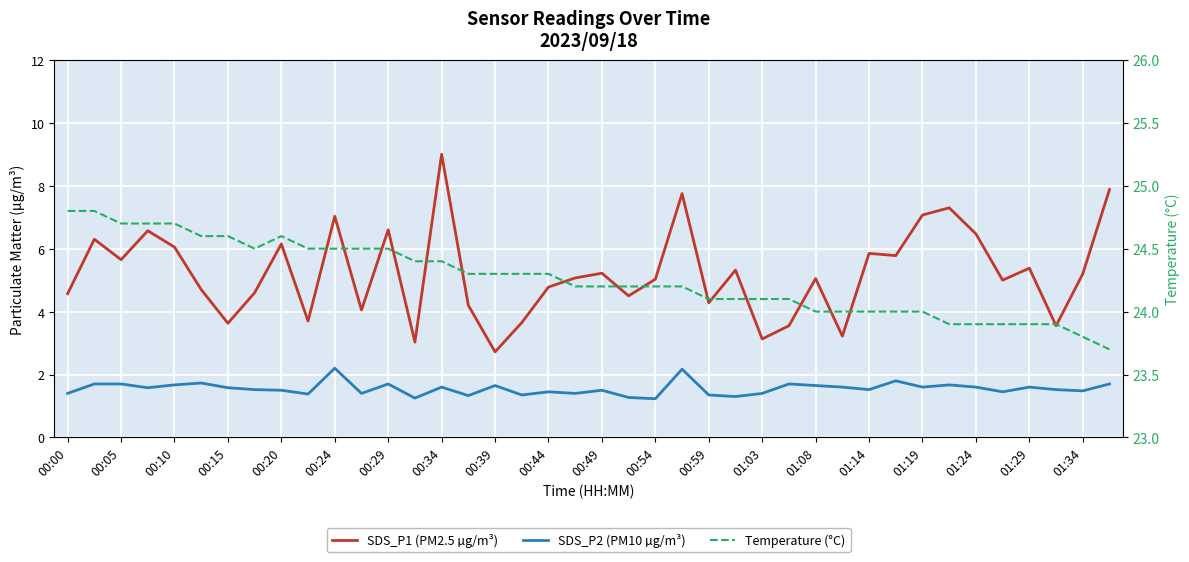

List the series in order of their peak value, lowest first.

SDS_P2 (PM10 µg/m³), SDS_P1 (PM2.5 µg/m³), Temperature (°C)